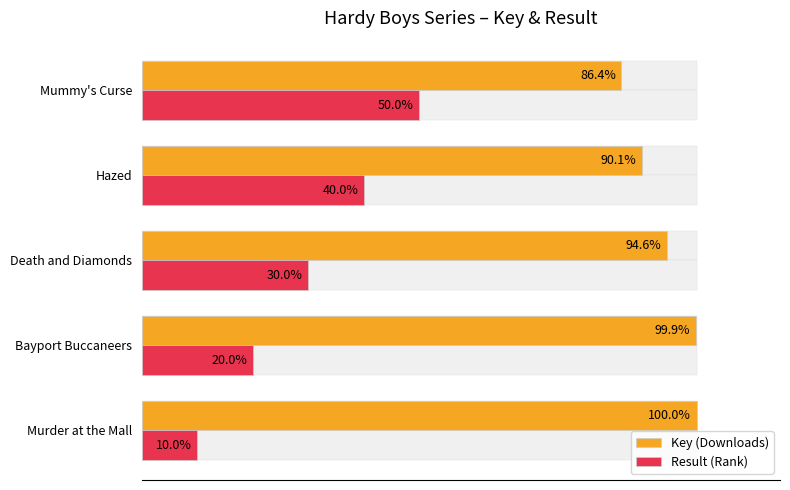

Are the bars grouped side by side (vs. stacked)?

Yes